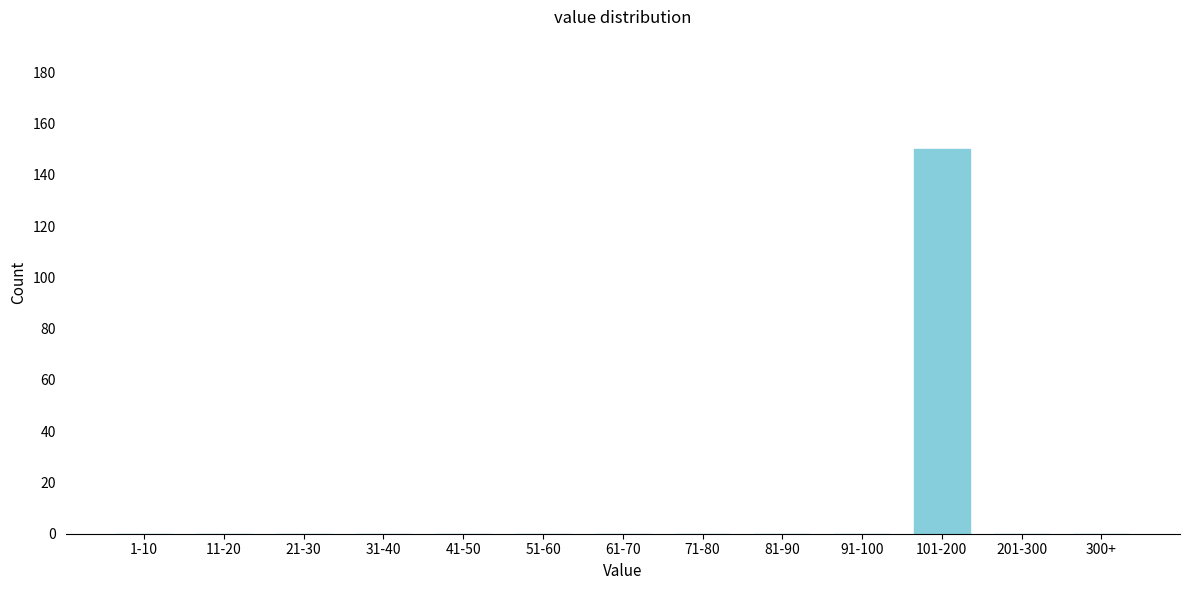

Reading left to right, transcribe all the data shown in this chart.

1-10=0	11-20=0	21-30=0	31-40=0	41-50=0	51-60=0	61-70=0	71-80=0	81-90=0	91-100=0	101-200=150	201-300=0	300+=0